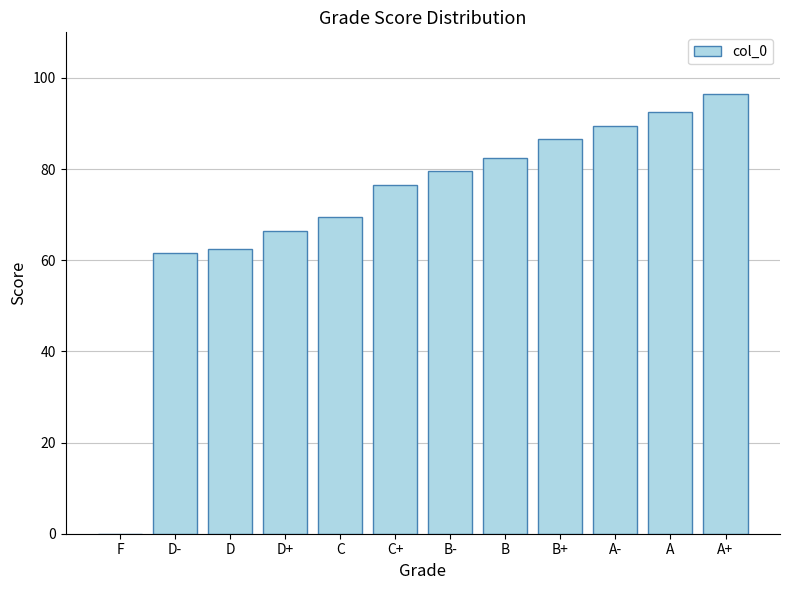

The value at B is 82.5. True or false?

True